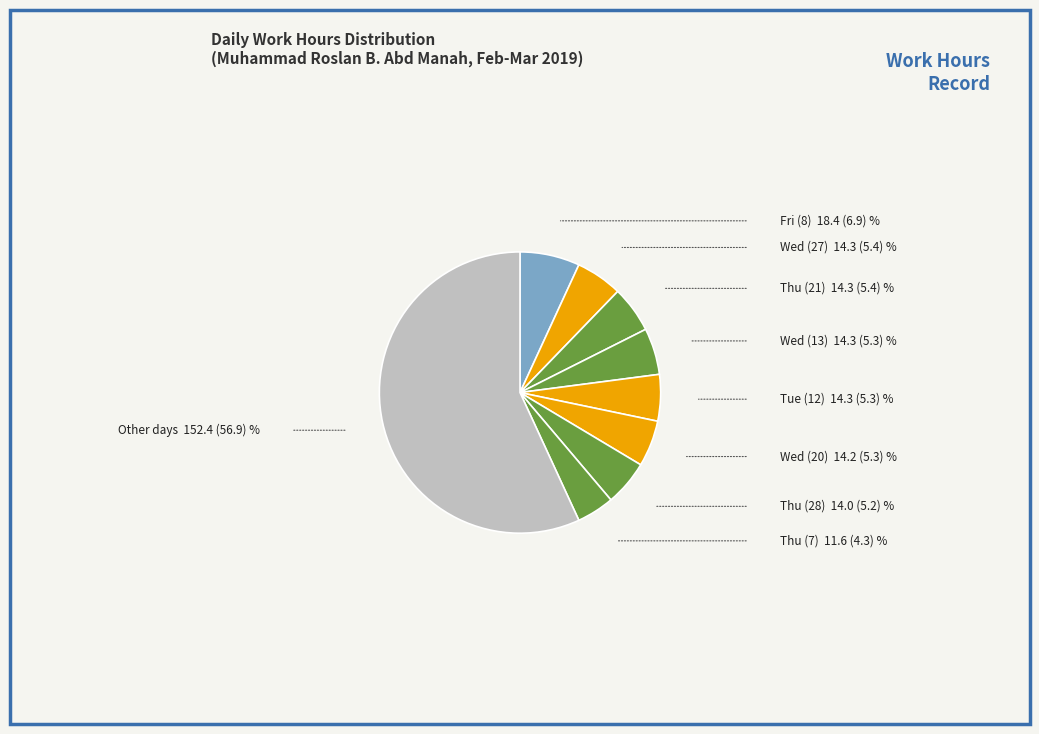

Is there any slice that represents more than half of the pie?

Yes